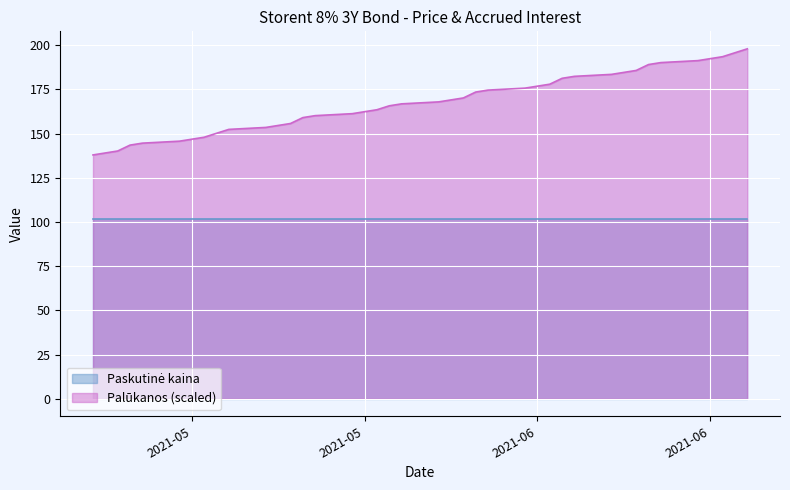

What are all the series names shown in the legend?

Paskutinė kaina, Palūkanos